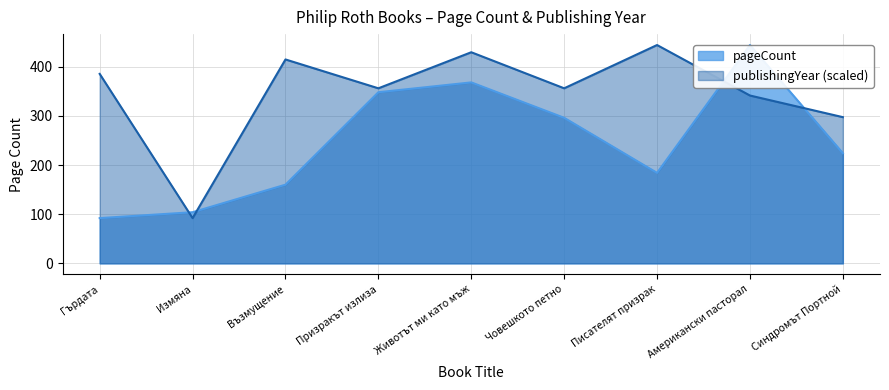

What is the minimum value shown in the chart?

92.0